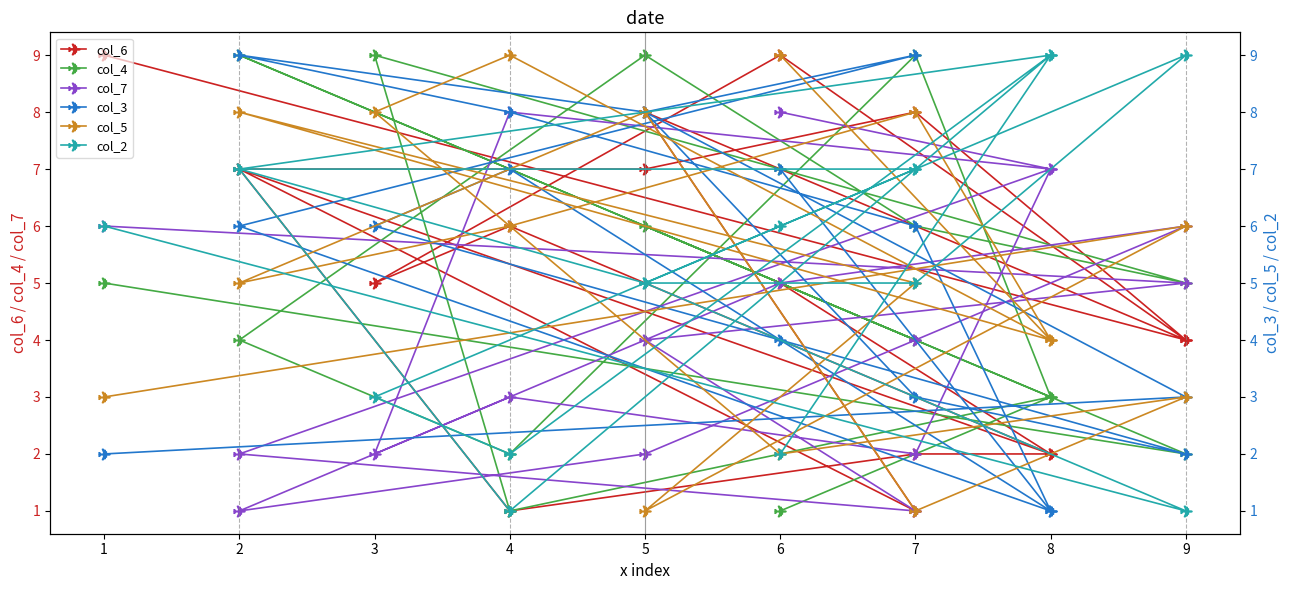

Which category has the highest value across all series?

8